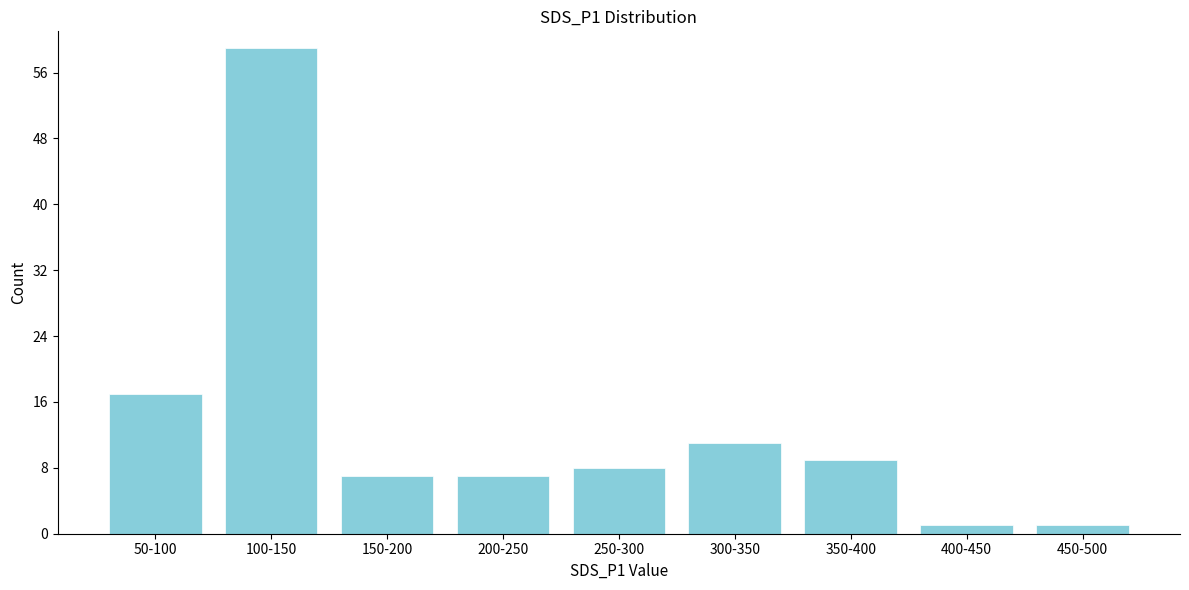

Reading left to right, what are all the values shown in this chart?

17	59	7	7	8	11	9	1	1